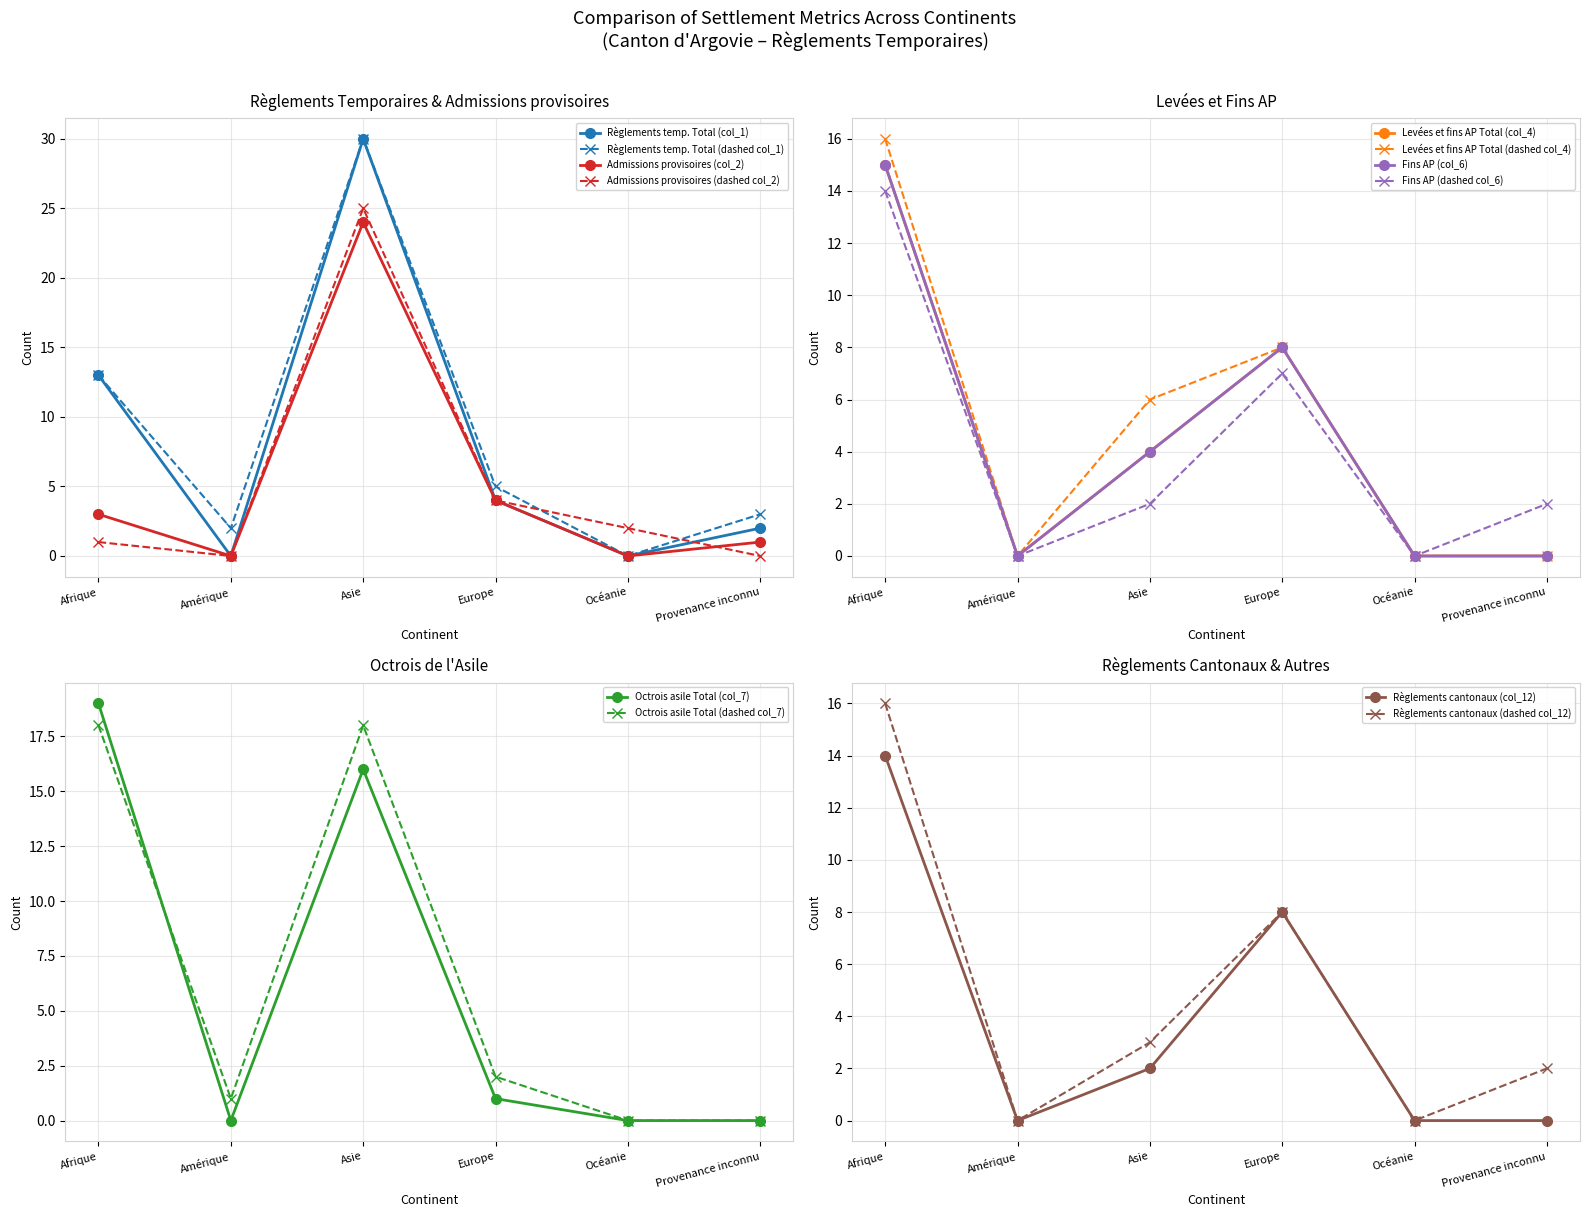

Where does the Admissions provisoires (col_2) series first go above 3?

Asie